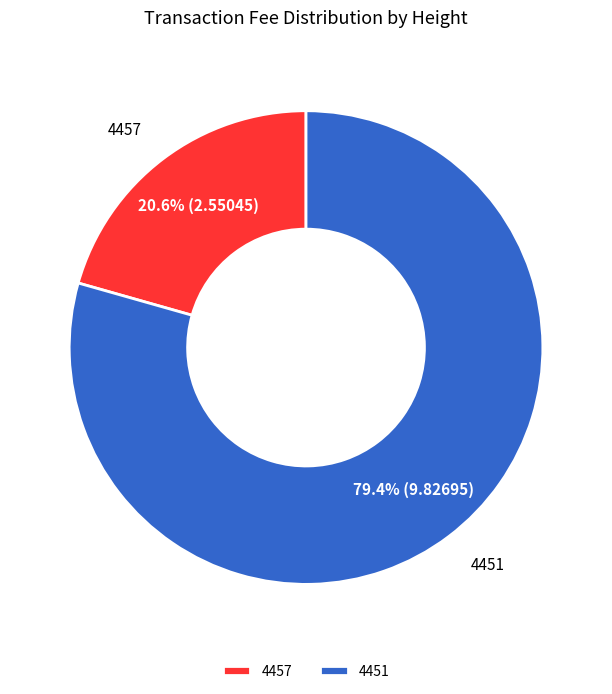

How many slices are in this pie chart?

2